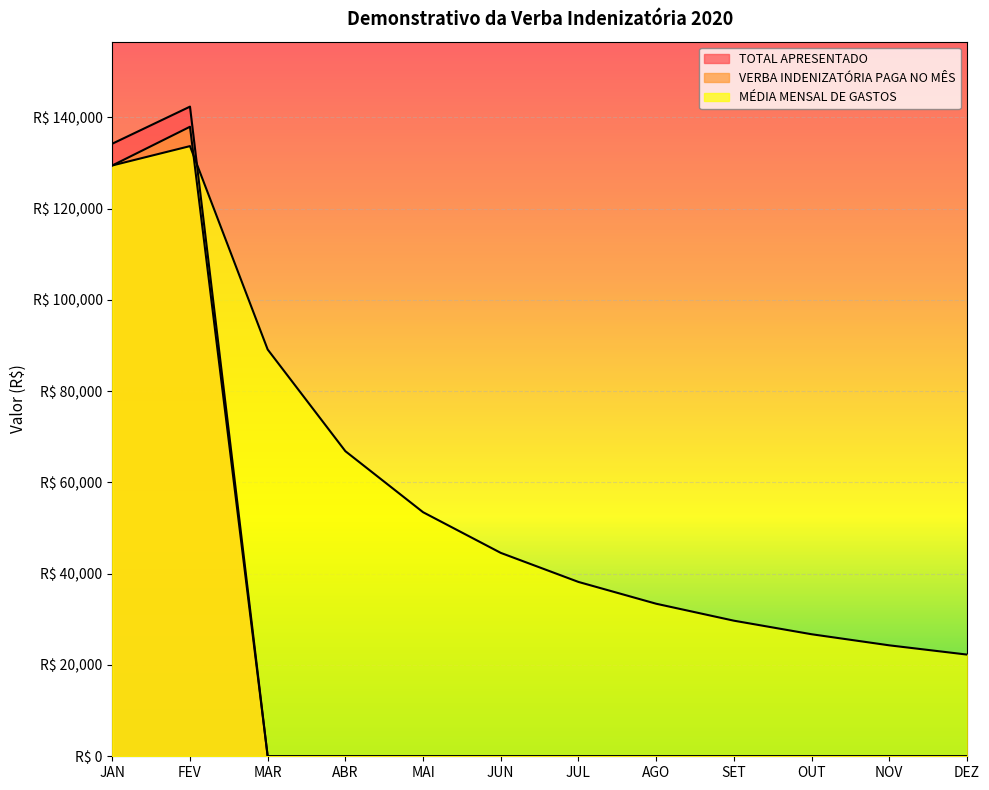

True or false: VERBA INDENIZATÓRIA PAGA NO MÊS and TOTAL APRESENTADO cross at least once.

False